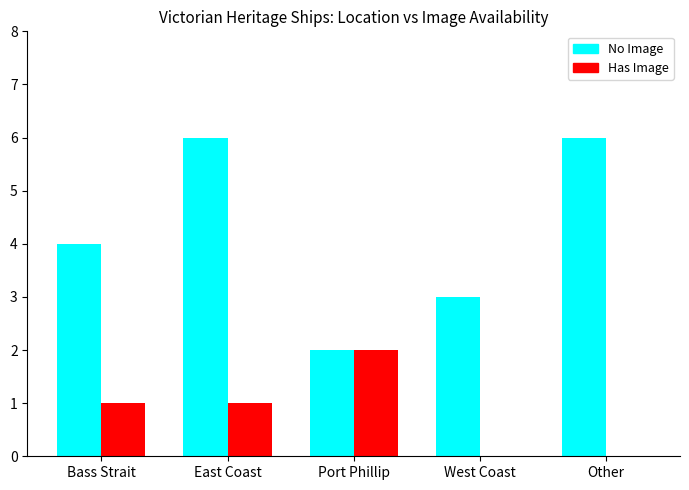

What is the spread (max minus min) of values at Bass Strait?

3